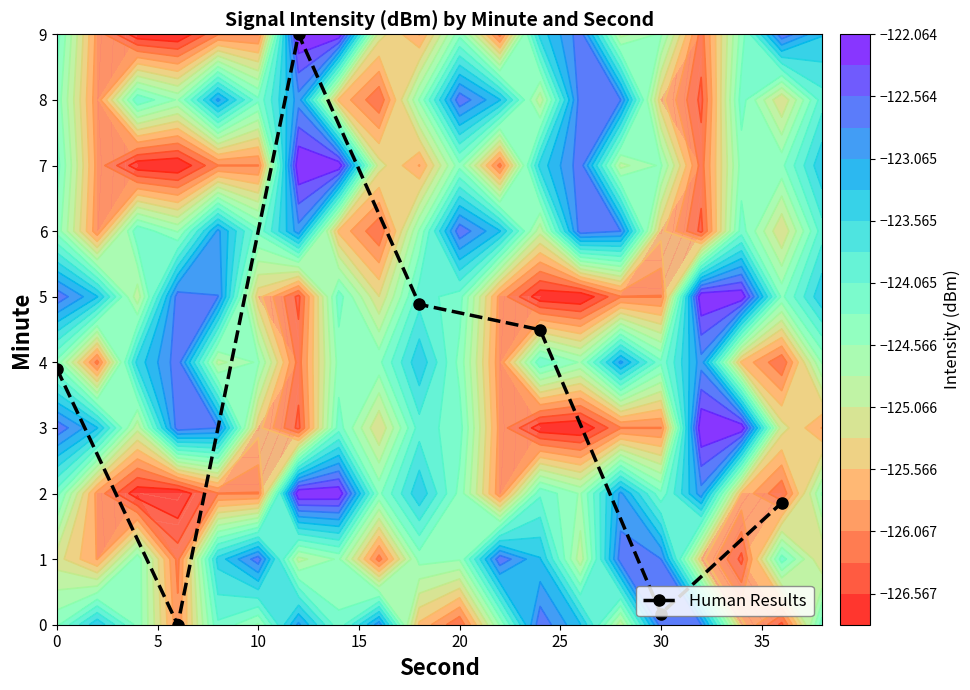

How many values are above zero?

6